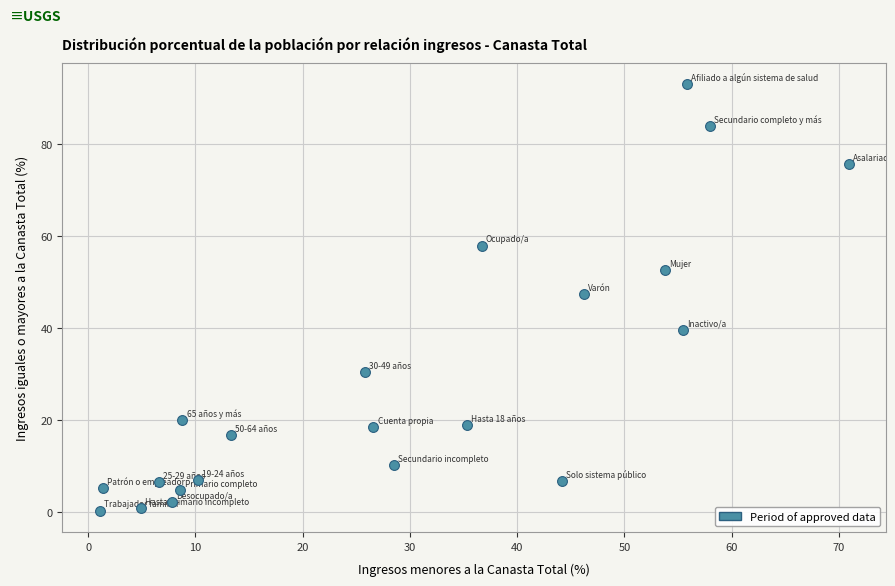

What is the range of Y values (max minus min)?

92.7